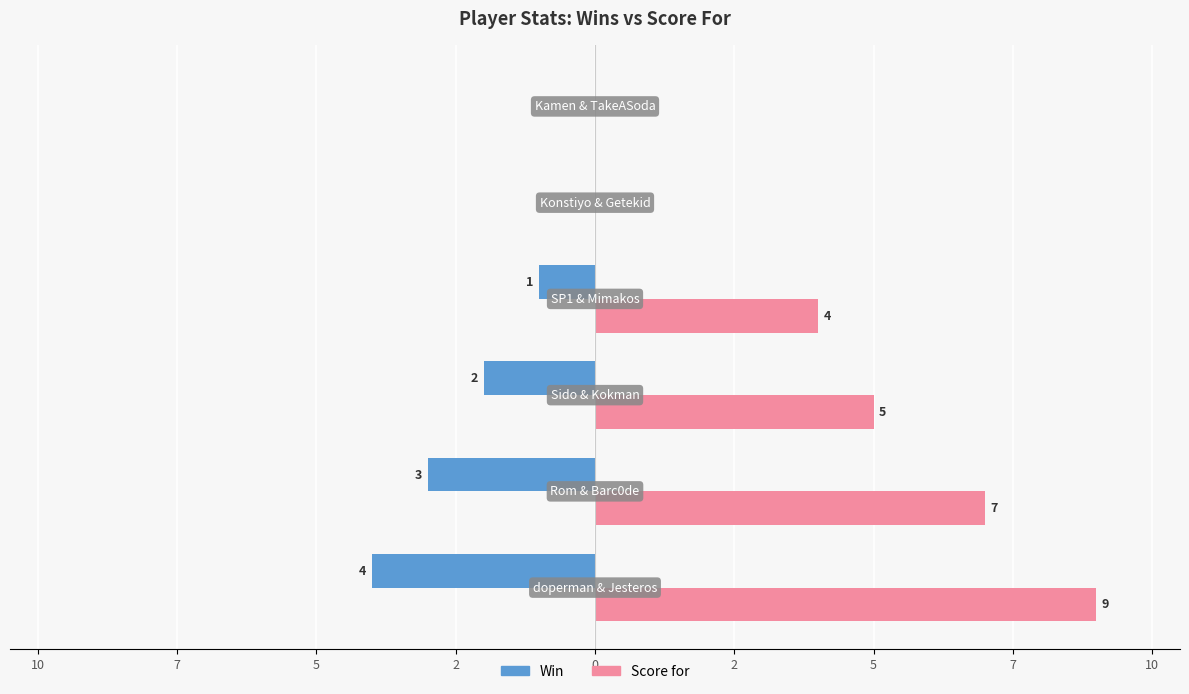

What is the maximum value for Score for?

9